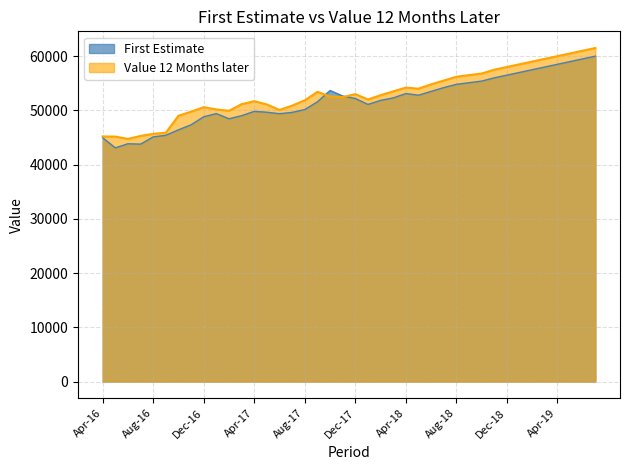

What is the average value of the Value 12 Months later series?

53034